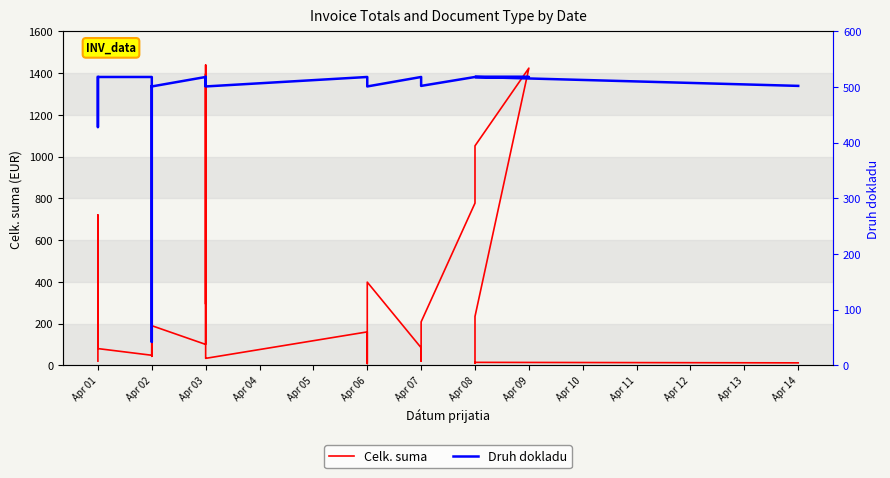

How many lines are shown in the chart?

2